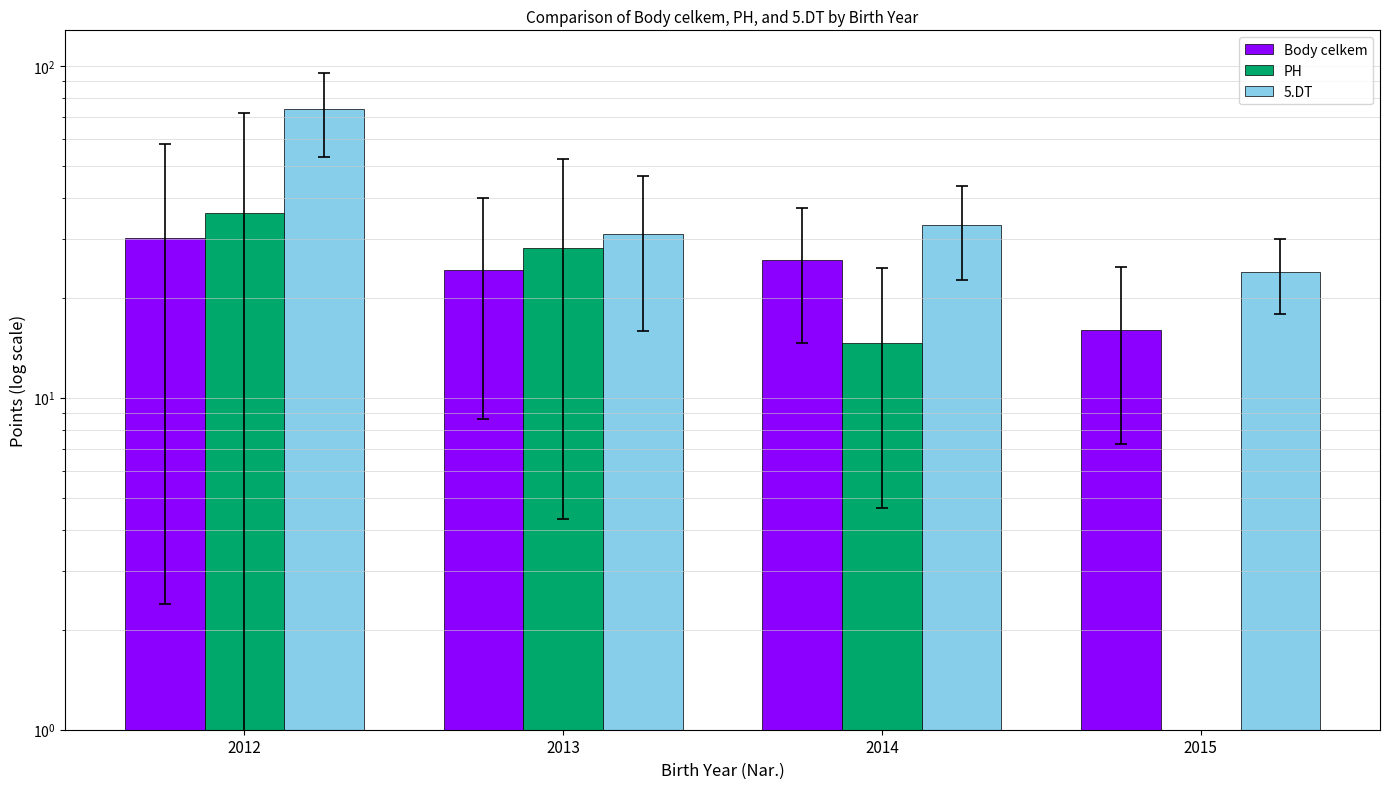

At how many categories does at least one series exceed 61?

1